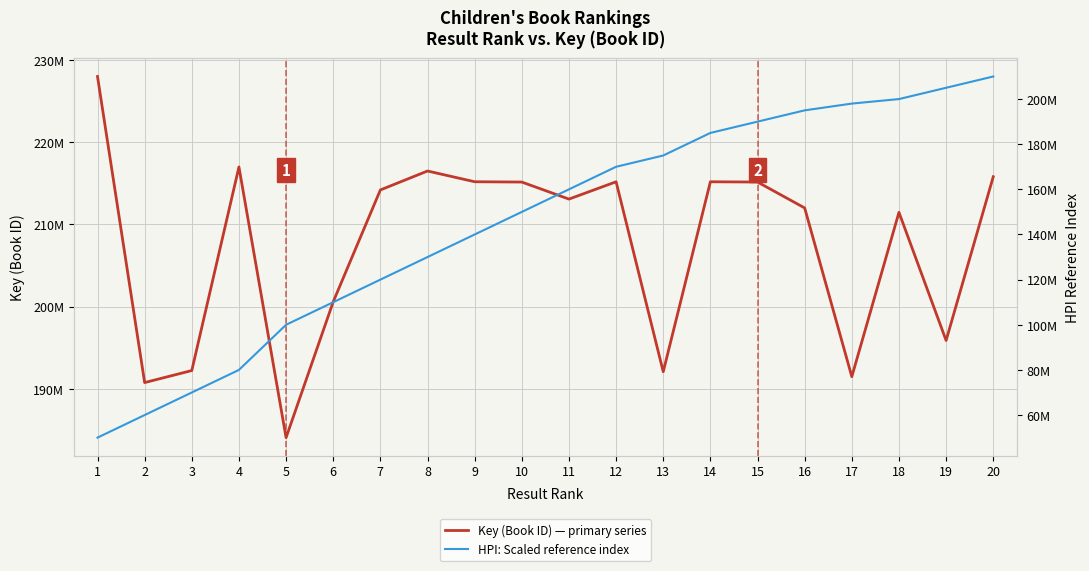

How many values in the Key (Book ID) — primary series series exceed 214194189?

9